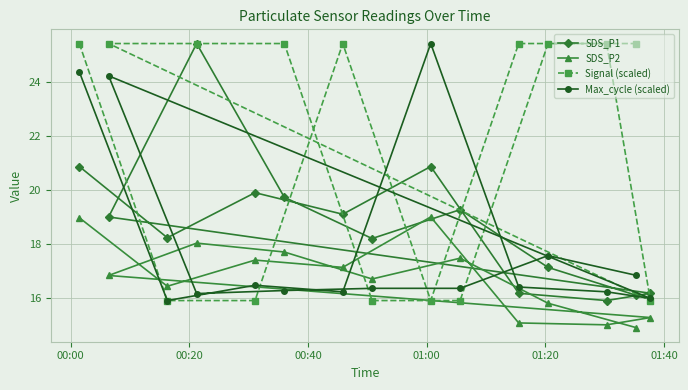

Rank the series by their average value, from lowest to highest.

SDS_P2, Max_cycle (scaled), SDS_P1, Signal (scaled)